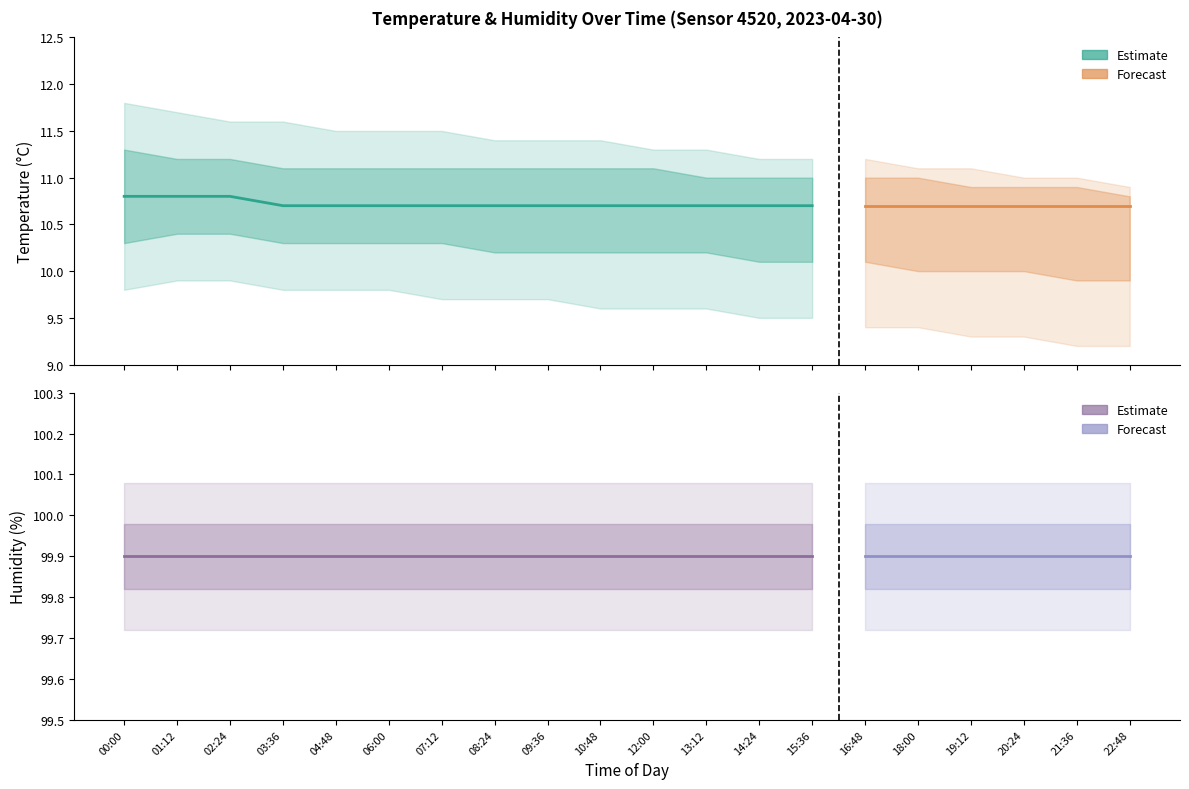

At which category is the sum across all series the highest?

00:00